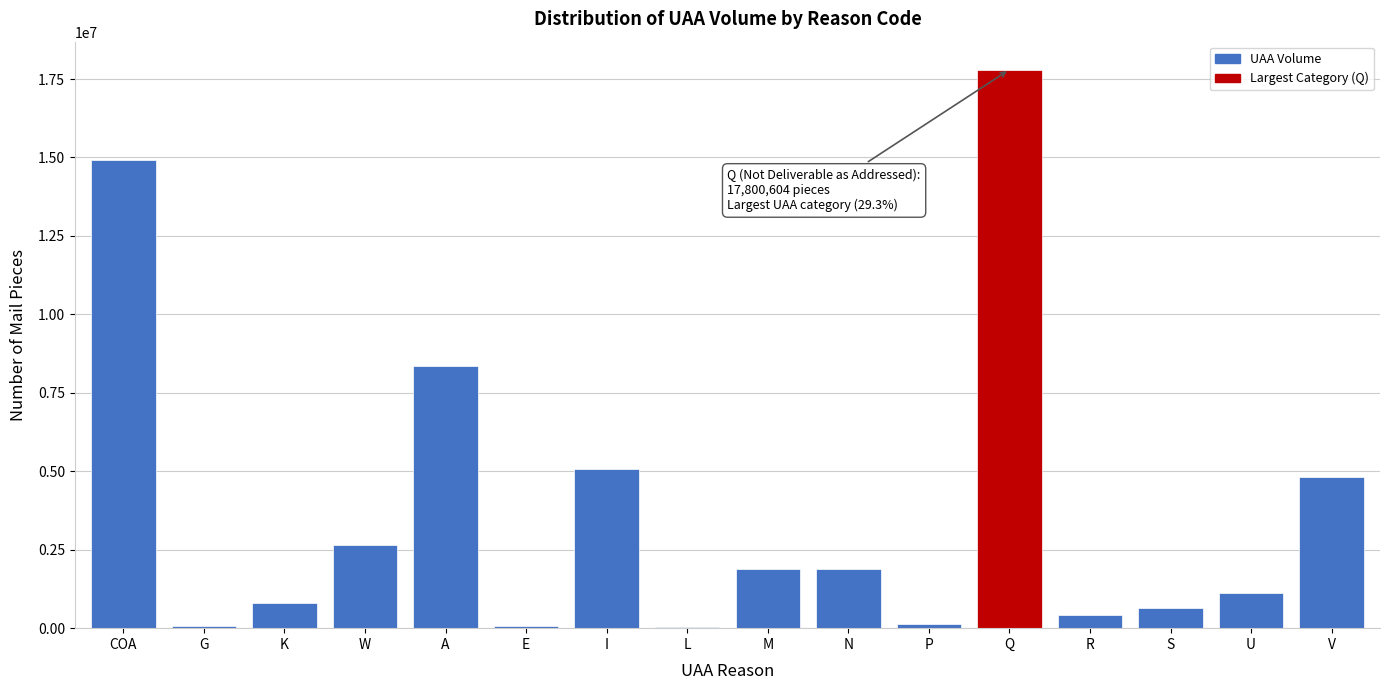

The value at A is 8351225. True or false?

True